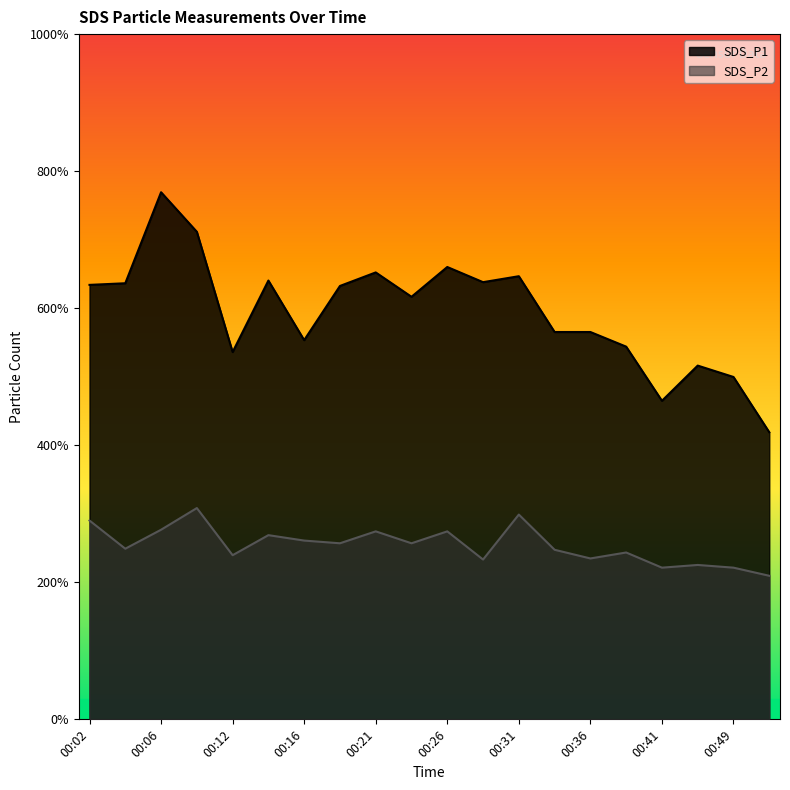

Rank the series by their average value, from highest to lowest.

SDS_P1, SDS_P2